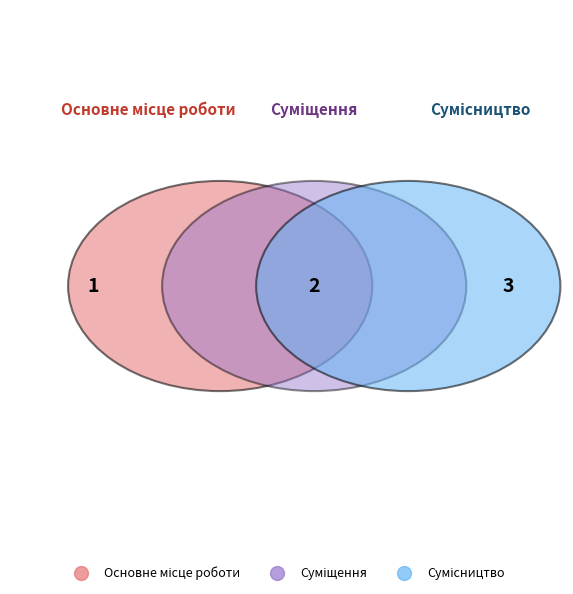

How many segments does this pie chart have?

3